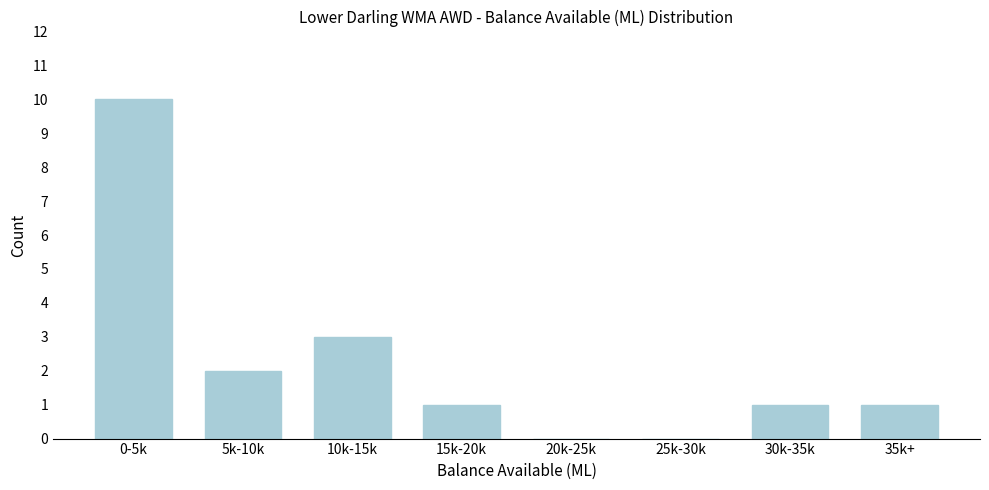

Reading left to right, extract all data points from this chart.

0-5k=10	5k-10k=2	10k-15k=3	15k-20k=1	20k-25k=0	25k-30k=0	30k-35k=1	35k+=1